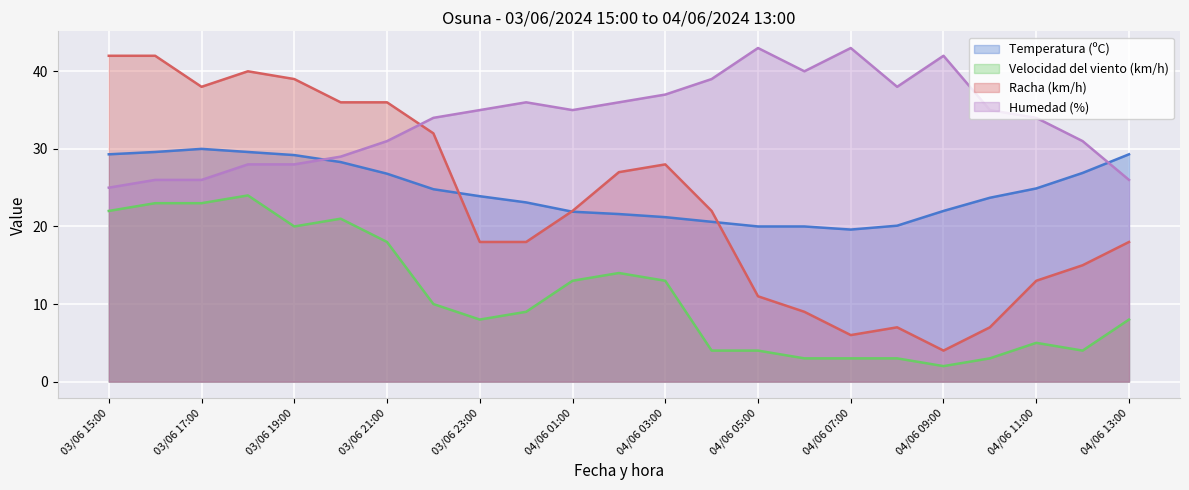

What value does the Temperatura (ºC) series have at 04/06 06:00?

20.0